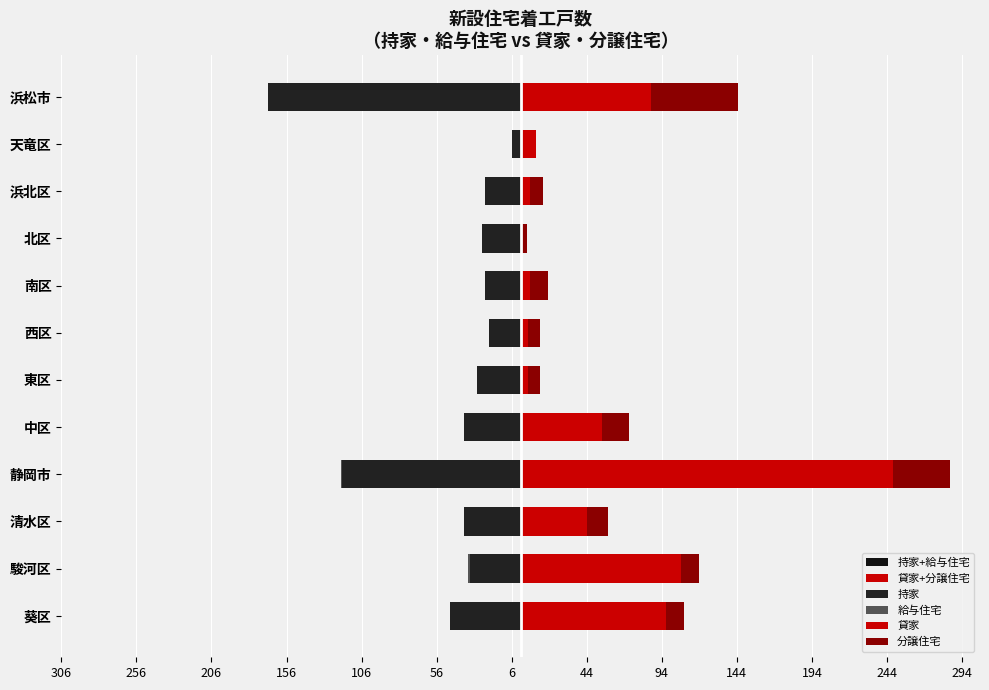

Between 中区 and 南区, which series saw the biggest shift?

貸家+分譲住宅